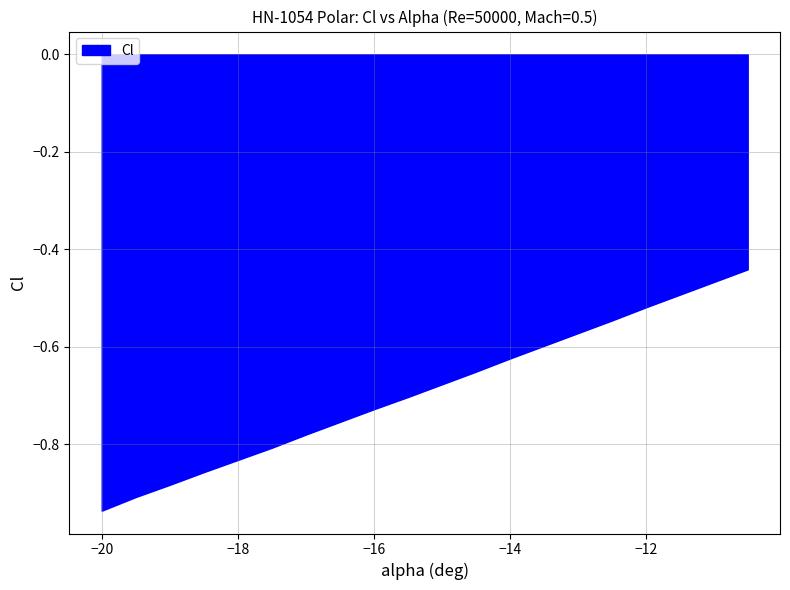

What is the maximum value shown in the chart?

-0.4